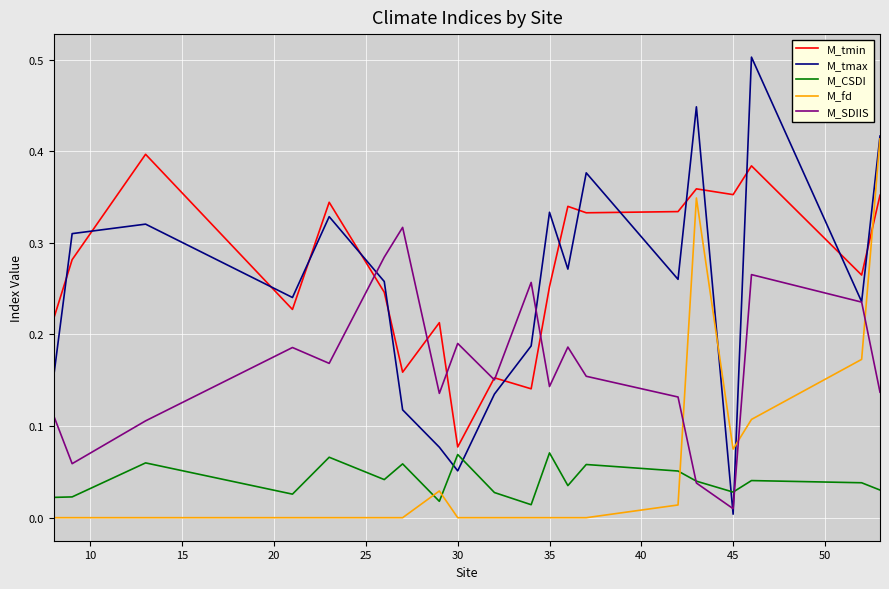

Which series has the largest range (max minus min)?

M_tmax